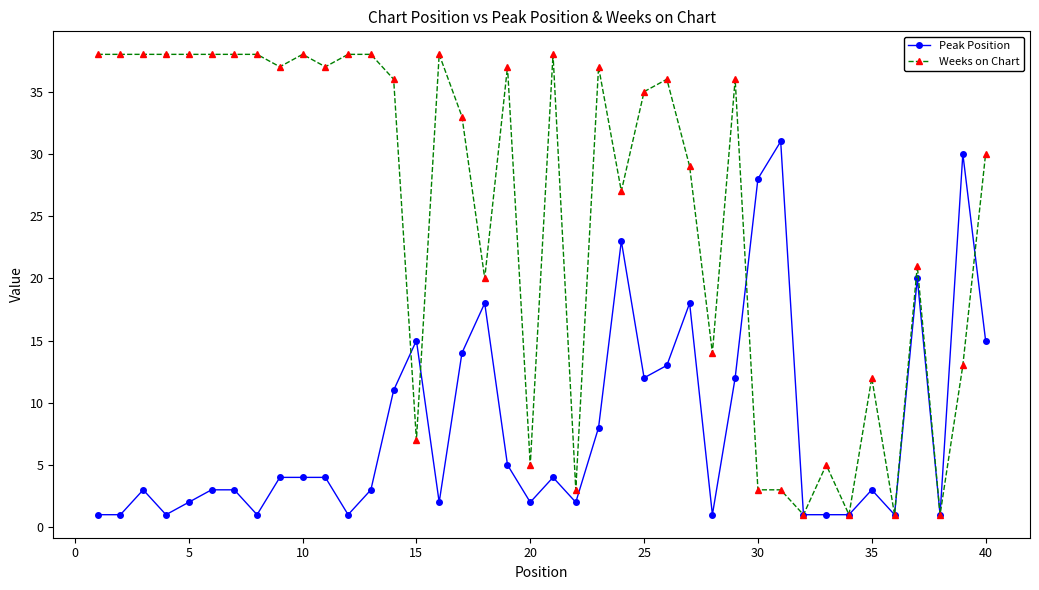

True or false: Weeks on Chart has more than 1 points higher than both neighbors.

True